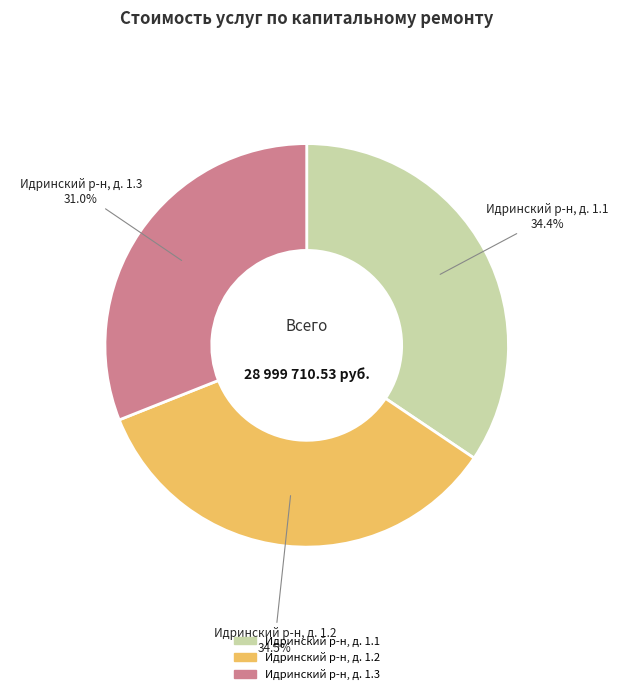

Between Идринский р-н, д. 1.3 and Идринский р-н, д. 1.1, which is larger?

Идринский р-н, д. 1.1